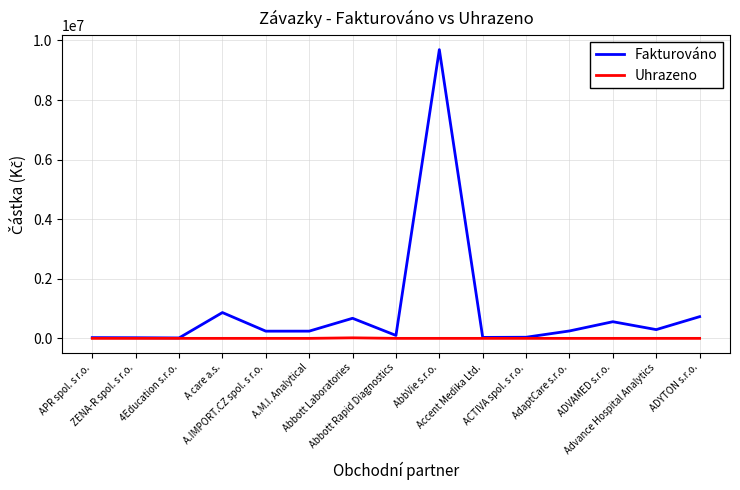

Is the value of Uhrazeno at 4Education s.r.o. greater than the value of Fakturováno at ADYTON s.r.o.?

No